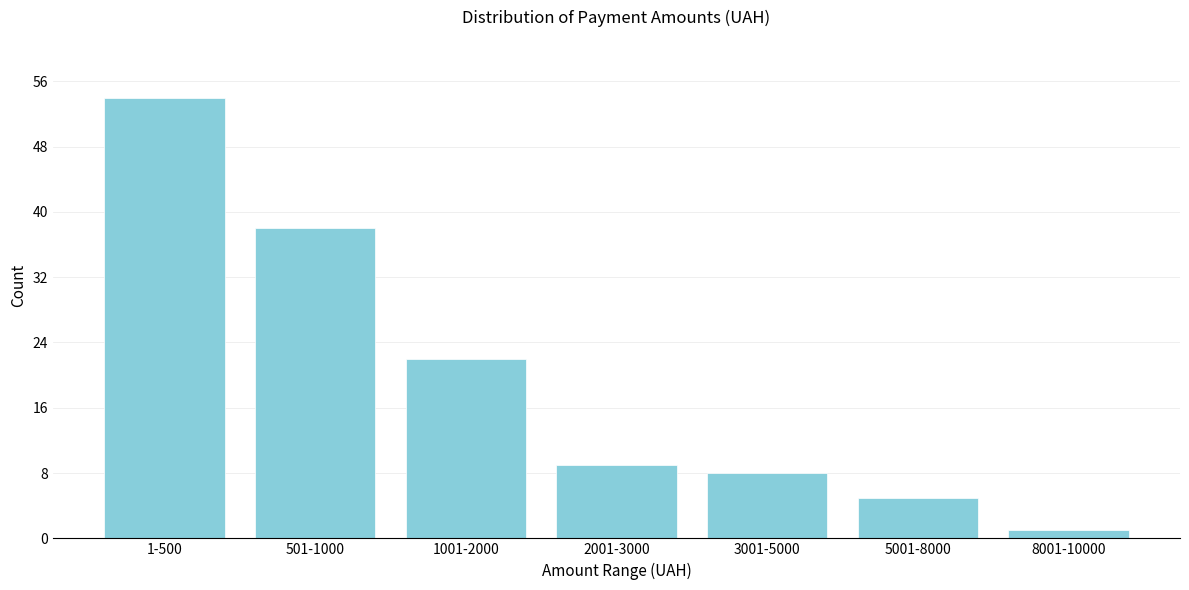

Reading left to right, what are all the values shown in this chart?

1-500=54	501-1000=38	1001-2000=22	2001-3000=9	3001-5000=8	5001-8000=5	8001-10000=1